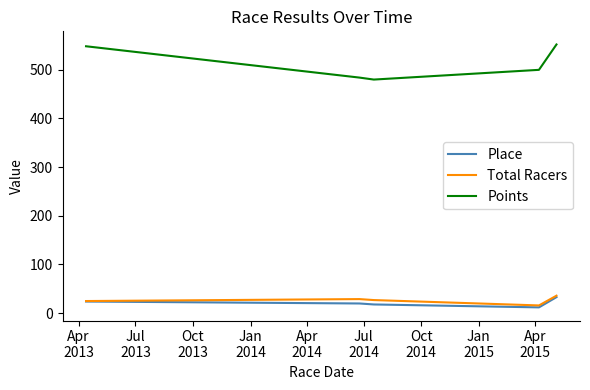

True or false: Points and Total Racers cross at least once.

False